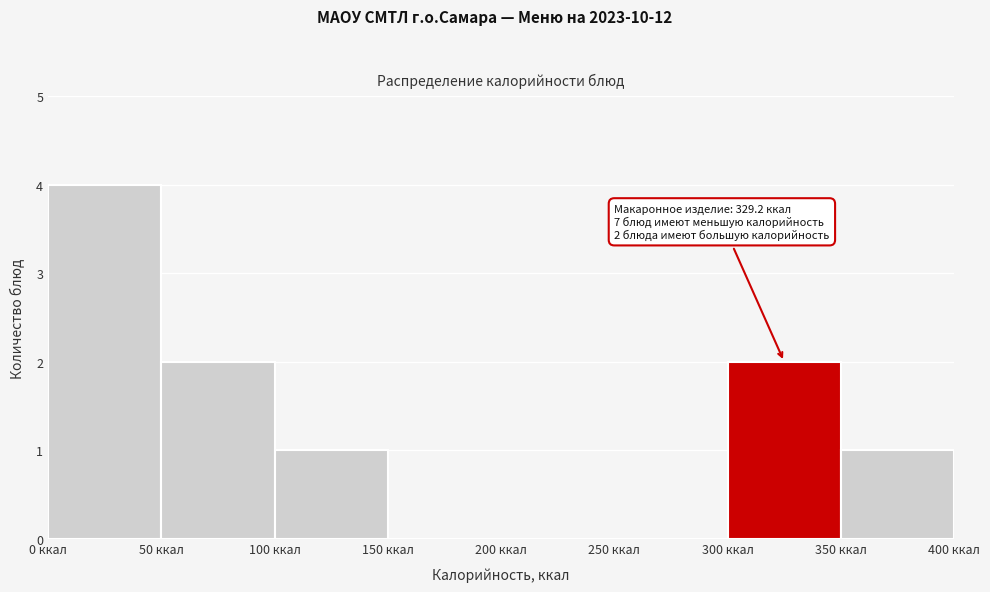

Over which range of the x-axis is the bar tallest?

0 to 50